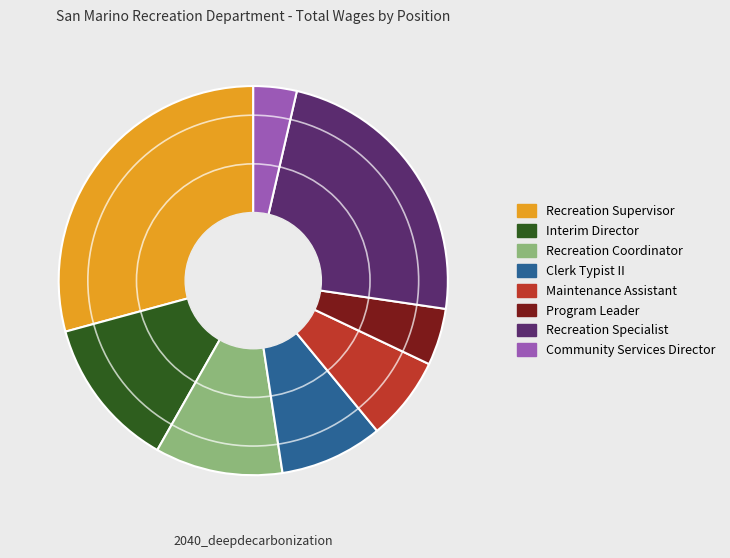

Do Recreation Coordinator and Program Leader together represent more than half of the pie?

No